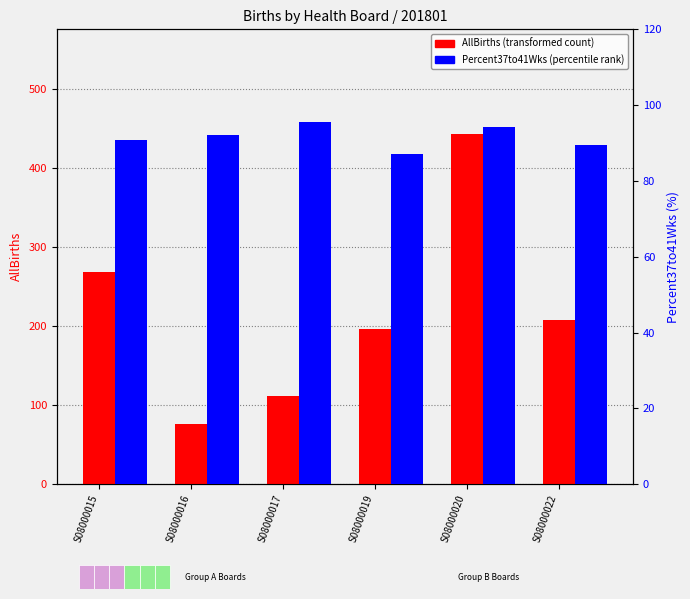

At which label does Percent37to41Wks first exceed 92?

S08000016